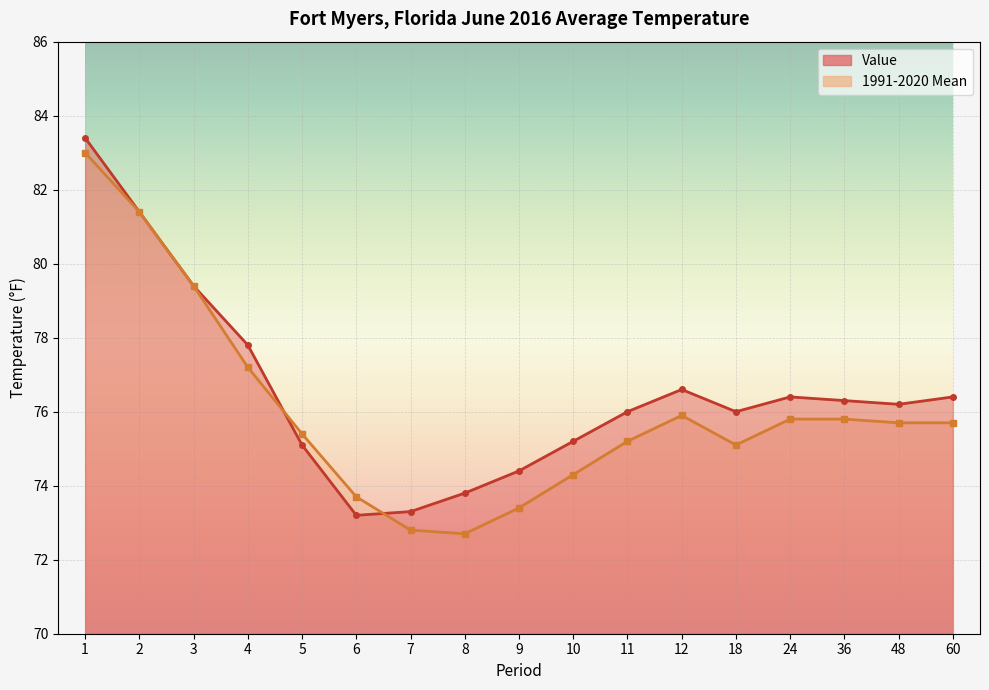

Rank the series by their average value, from lowest to highest.

1991-2020 Mean, Value